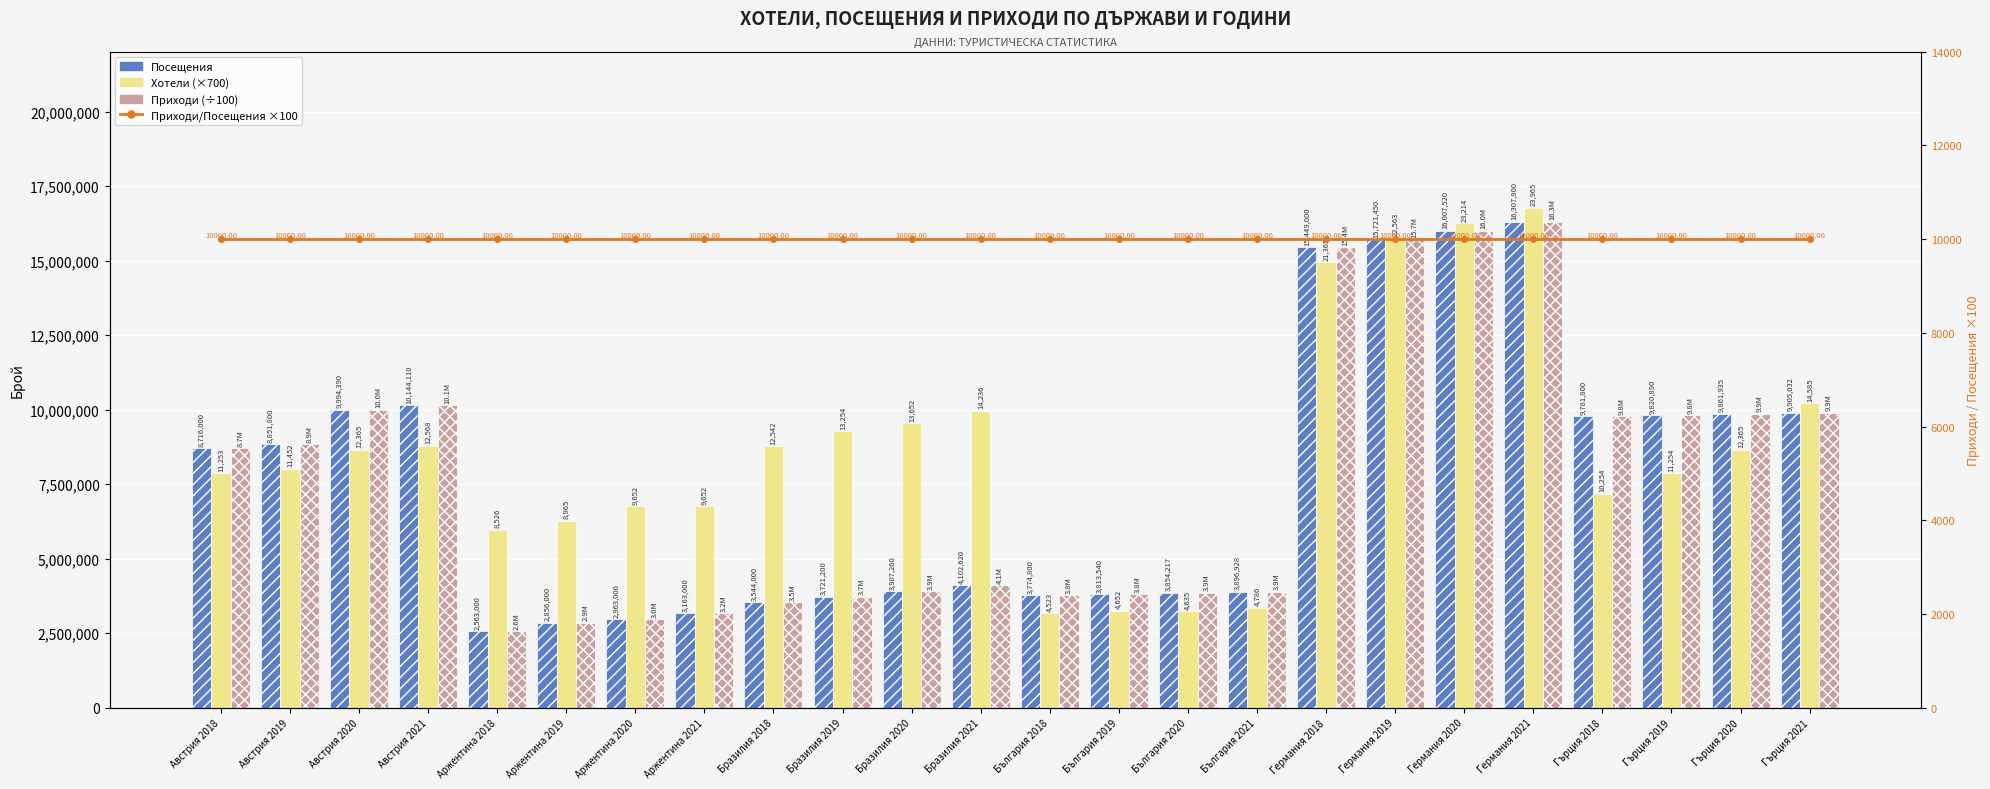

At which category is the sum across all series the highest?

Германия 2021